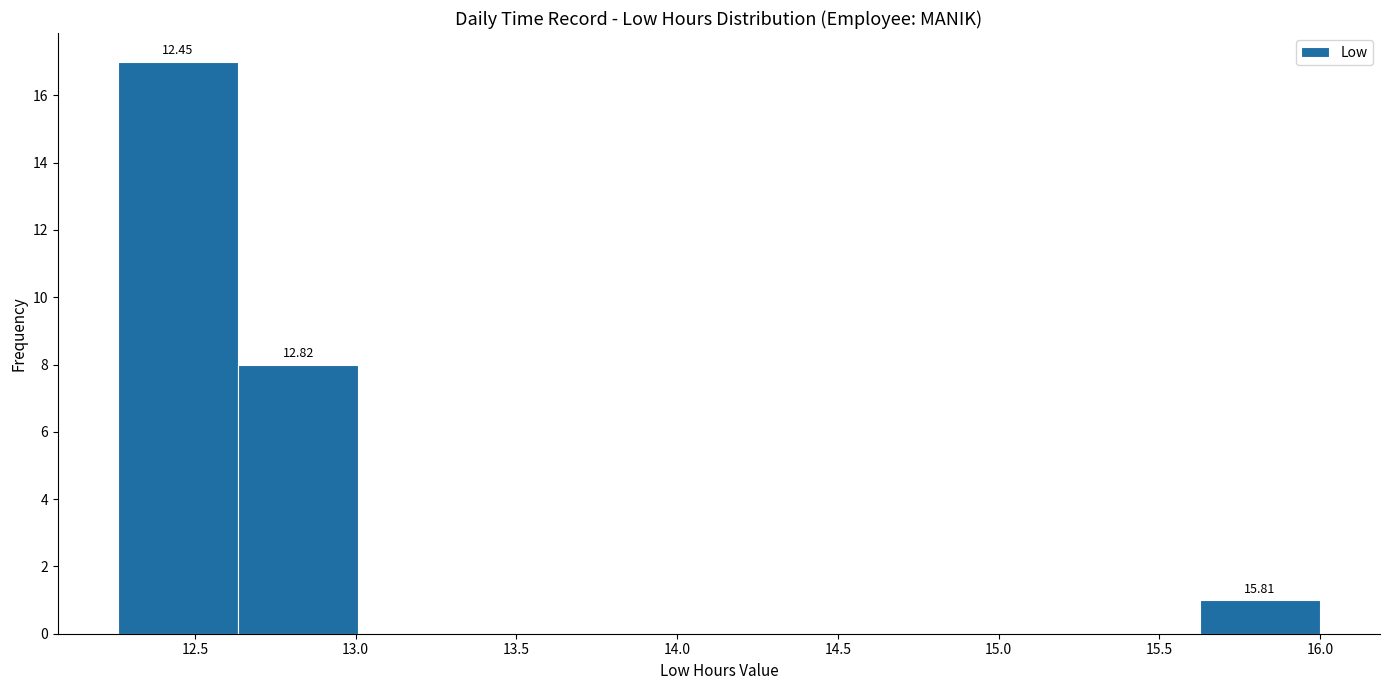

Which range on the x-axis has the tallest bar?

12.25 to 12.65